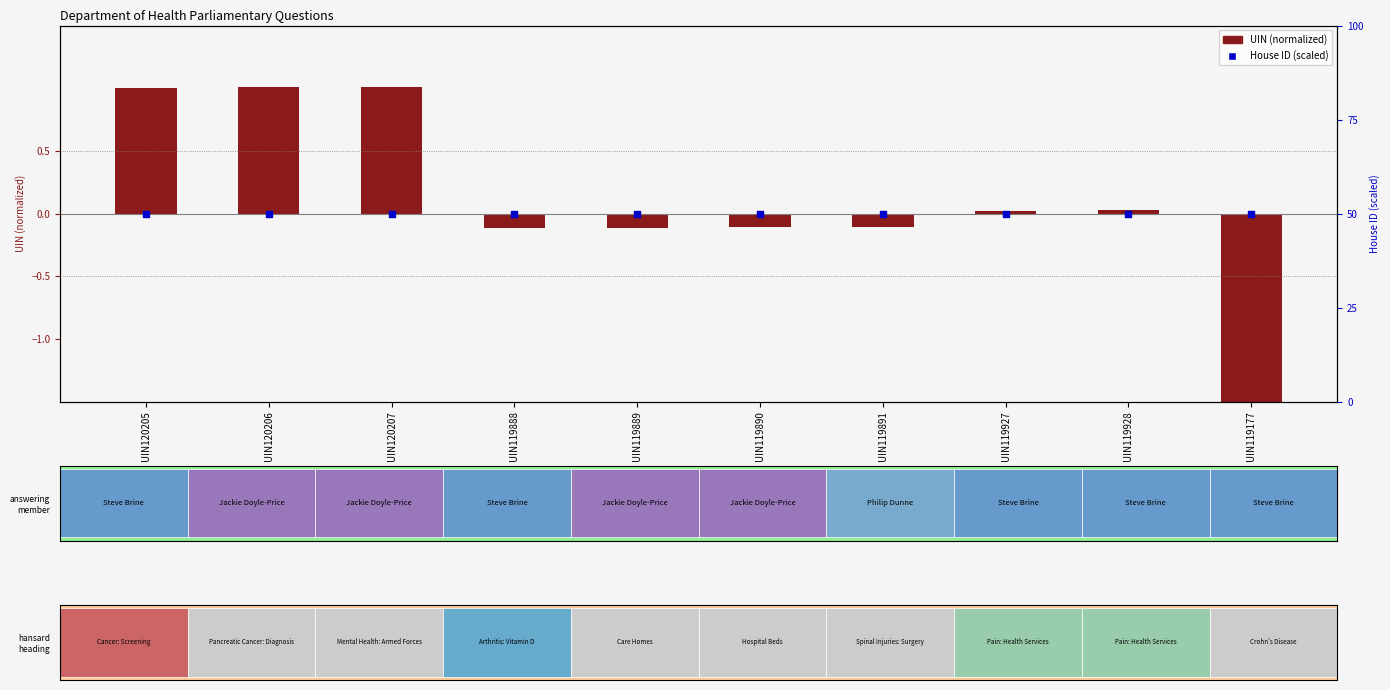

Which series has the largest total across all categories?

House ID (scaled)